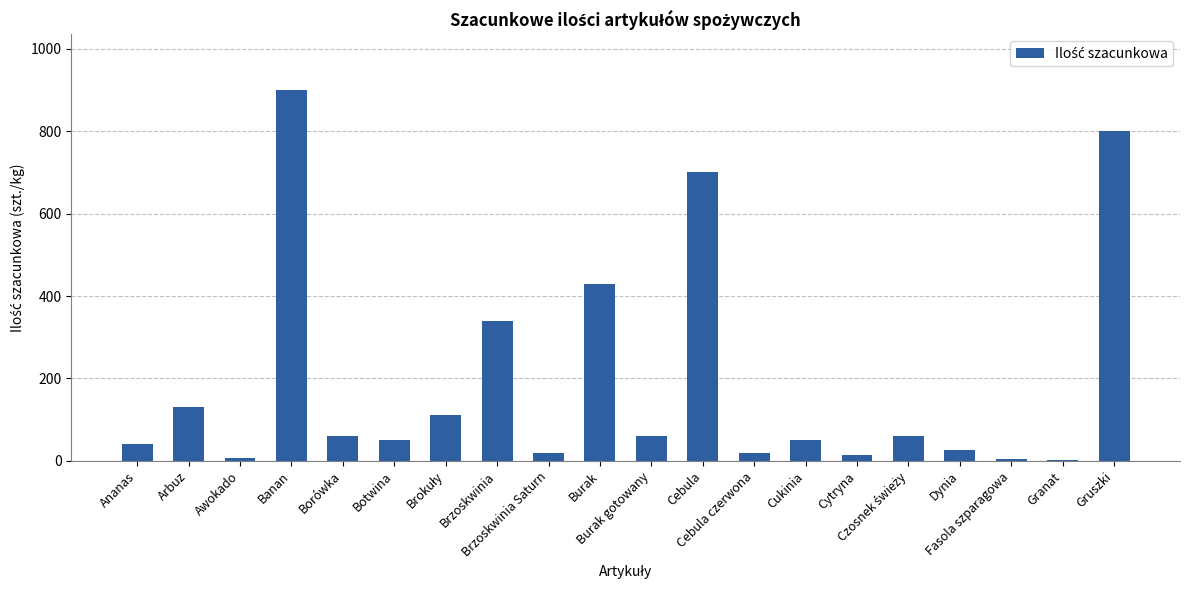

What is the change in value from Burak to Granat?

-429